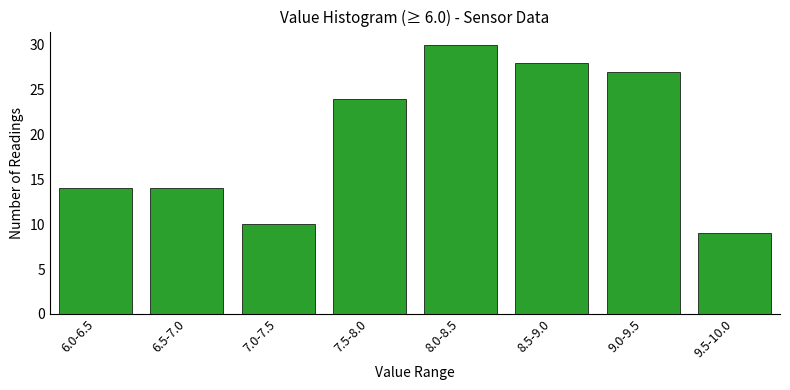

Reading left to right, list all the values displayed in this chart.

6.0-6.5=14	6.5-7.0=14	7.0-7.5=10	7.5-8.0=24	8.0-8.5=30	8.5-9.0=28	9.0-9.5=27	9.5-10.0=9